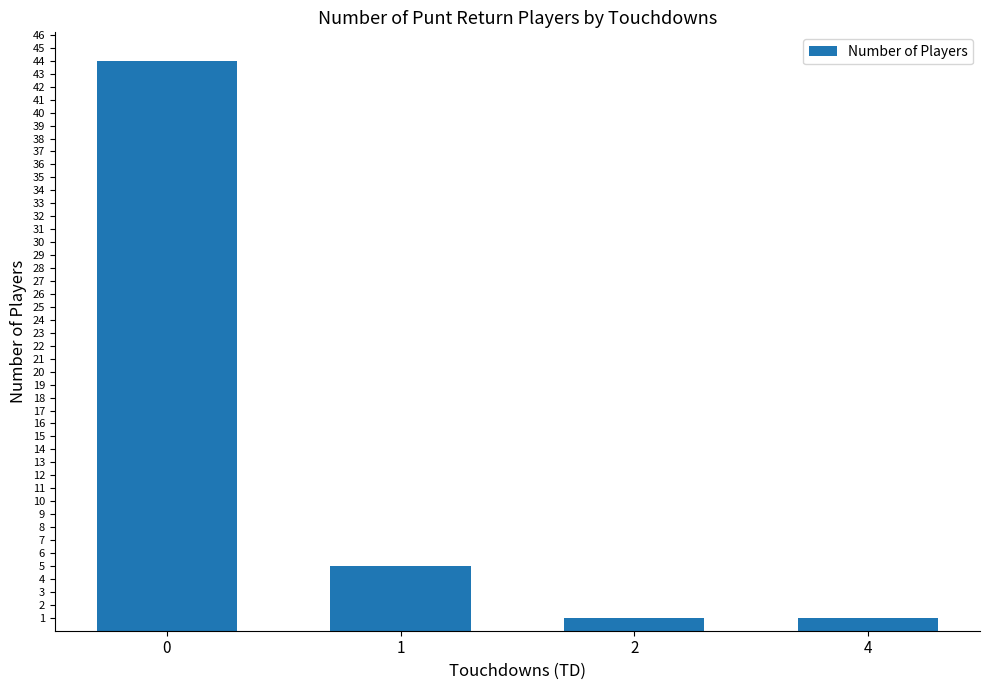

How many bars are there in total?

4